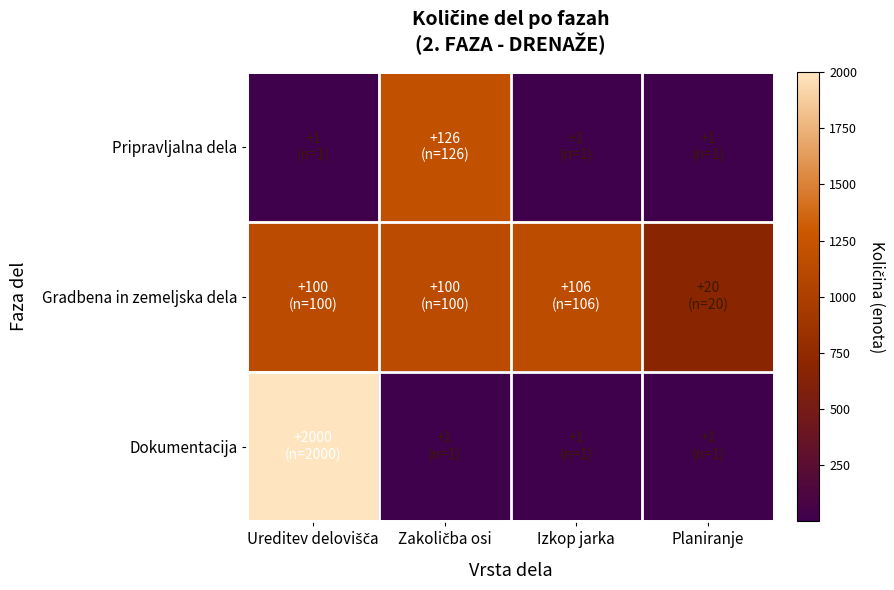

Rank the series by their average value, from lowest to highest.

Pripravljalna dela, Dokumentacija, Gradbena in zemeljska dela